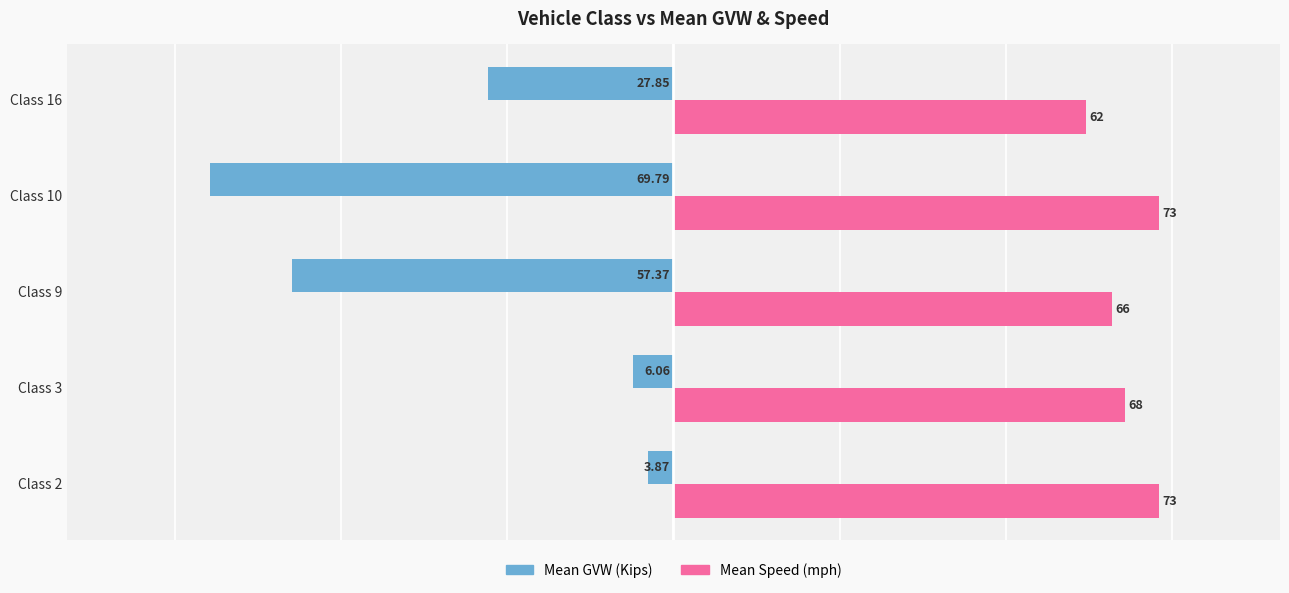

At which category is the sum across all series the highest?

Class 2